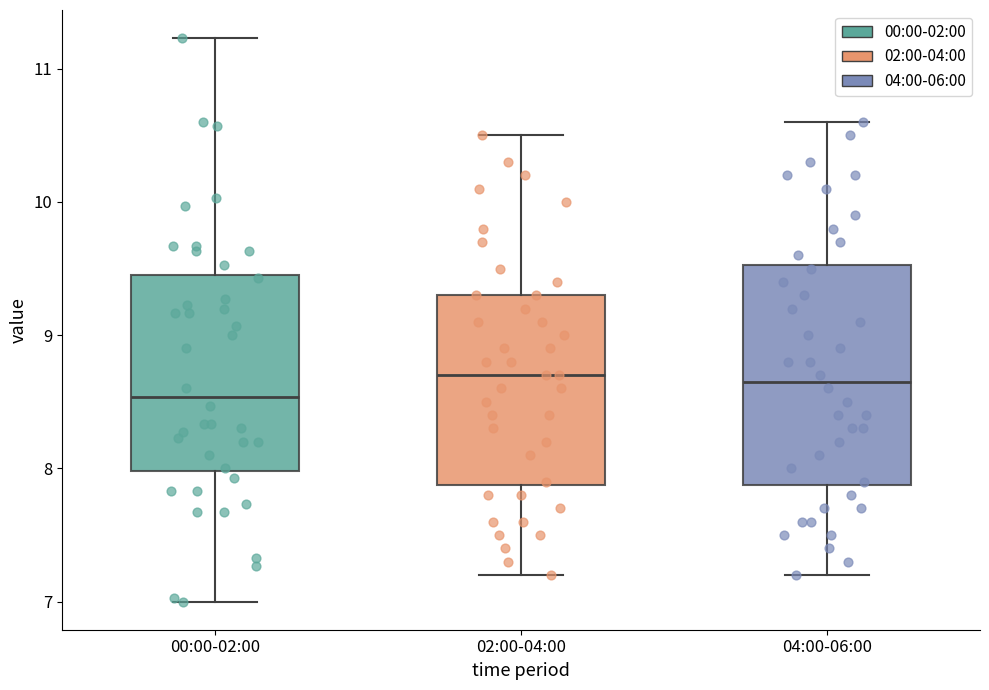

Reading left to right, read every box against the y-axis: the position of its median line, the range the box covers, and the ends of its whiskers. The values are not printed on the chart, so give them approximately, as read against the axis.

00:00-02:00: median 8.5, box 8.0 to 9.5, whiskers 7.0 to 11.2
02:00-04:00: median 8.7, box 7.9 to 9.3, whiskers 7.2 to 10.5
04:00-06:00: median 8.7, box 7.9 to 9.5, whiskers 7.2 to 10.6